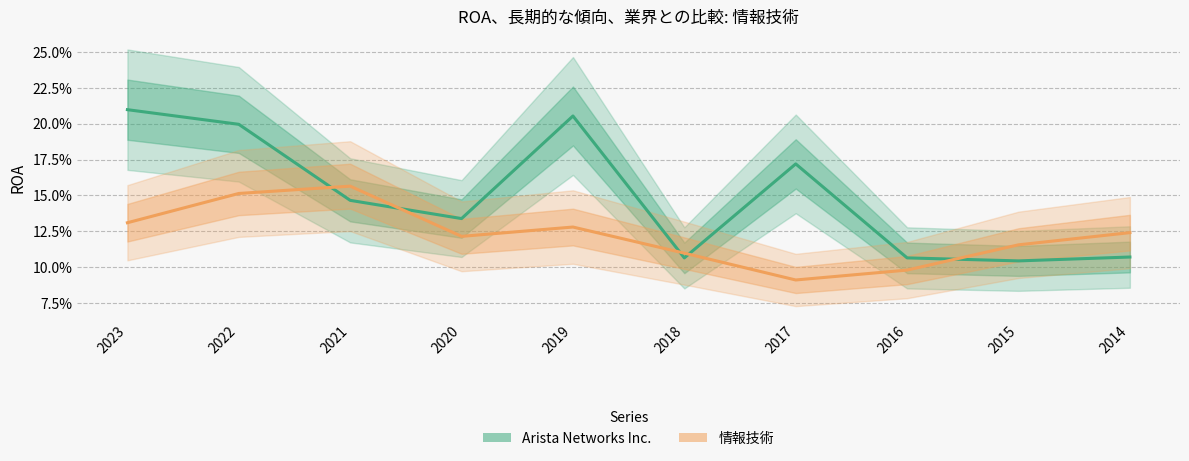

Count the Arista Networks Inc. values in the range 0 to 1.

10